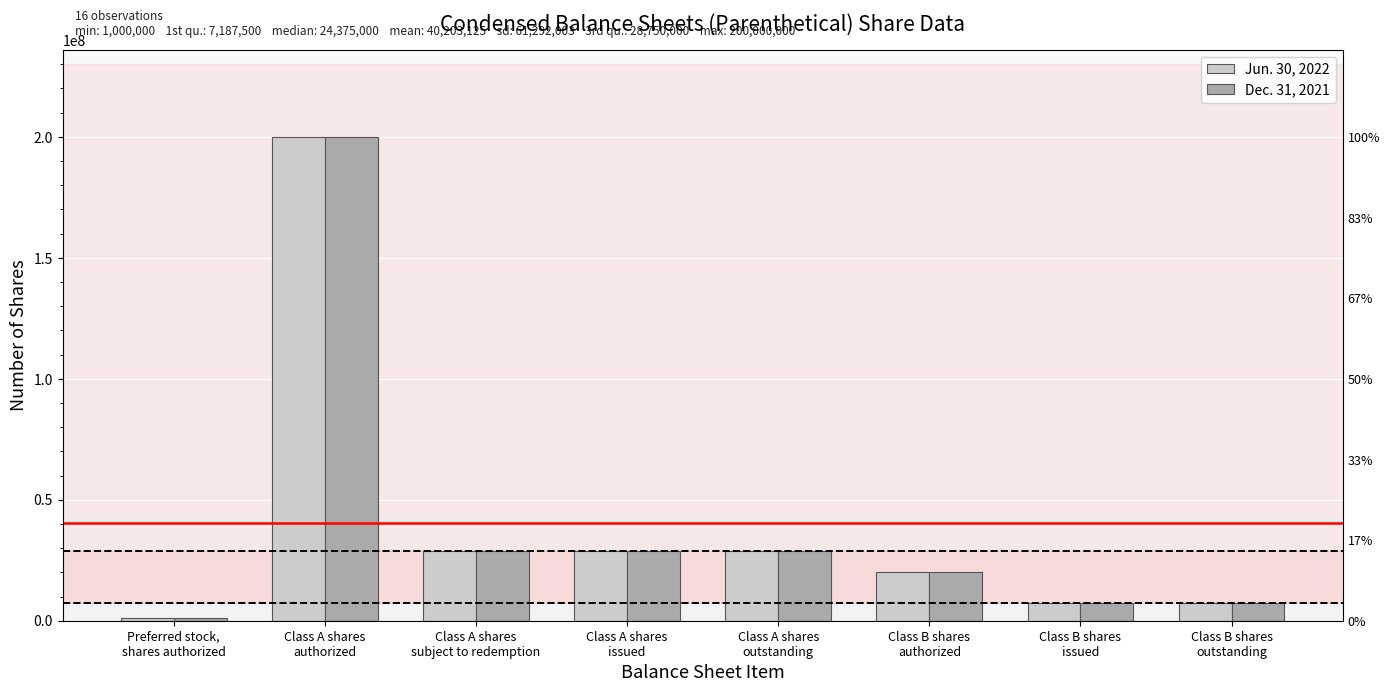

What is the lowest value of the Jun. 30, 2022 series?

1000000